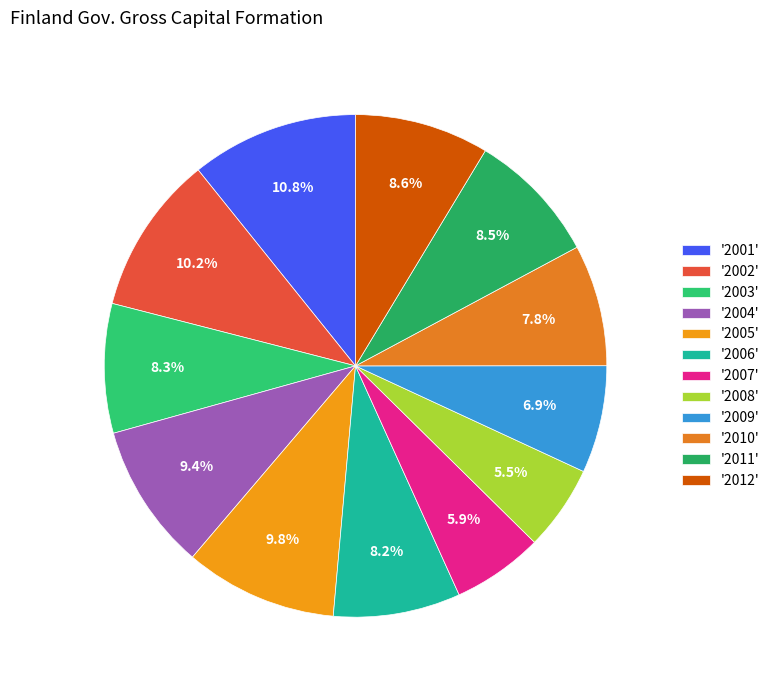

Which slice is the largest?

'2001'